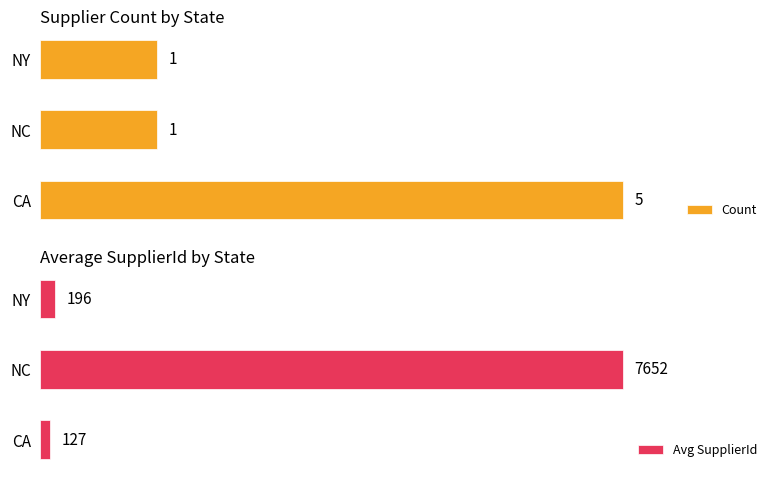

How many bars are there in each group?

2